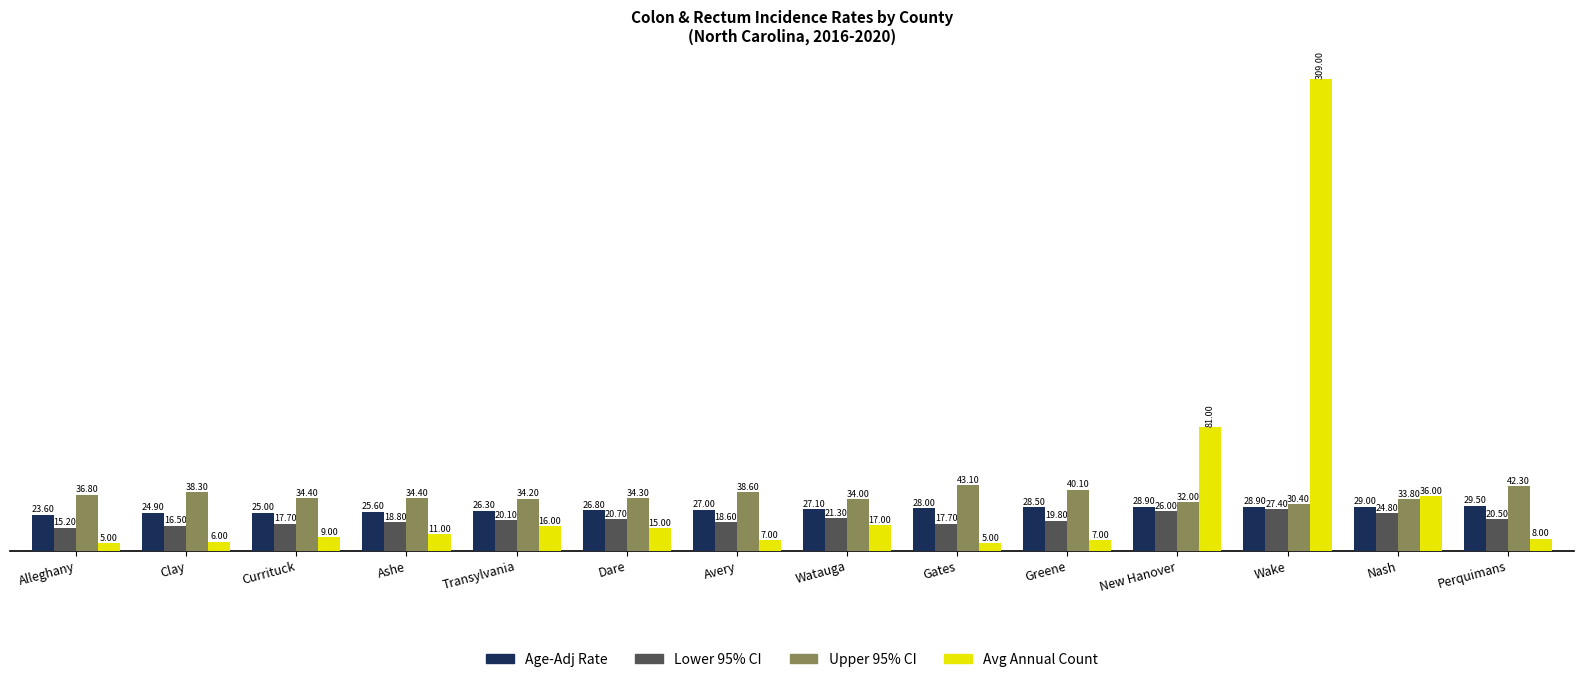

How many categories are shown in the chart?

14